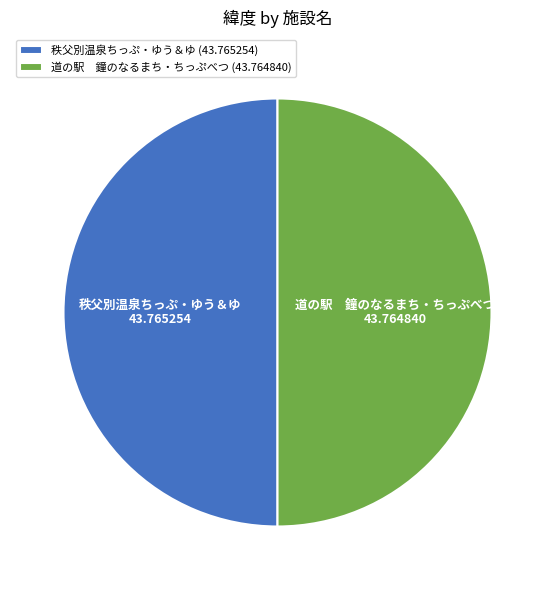

Is the sum of 秩父別温泉ちっぷ・ゆう＆ゆ and 道の駅 鐘のなるまち・ちっぷべつ greater than half?

Yes